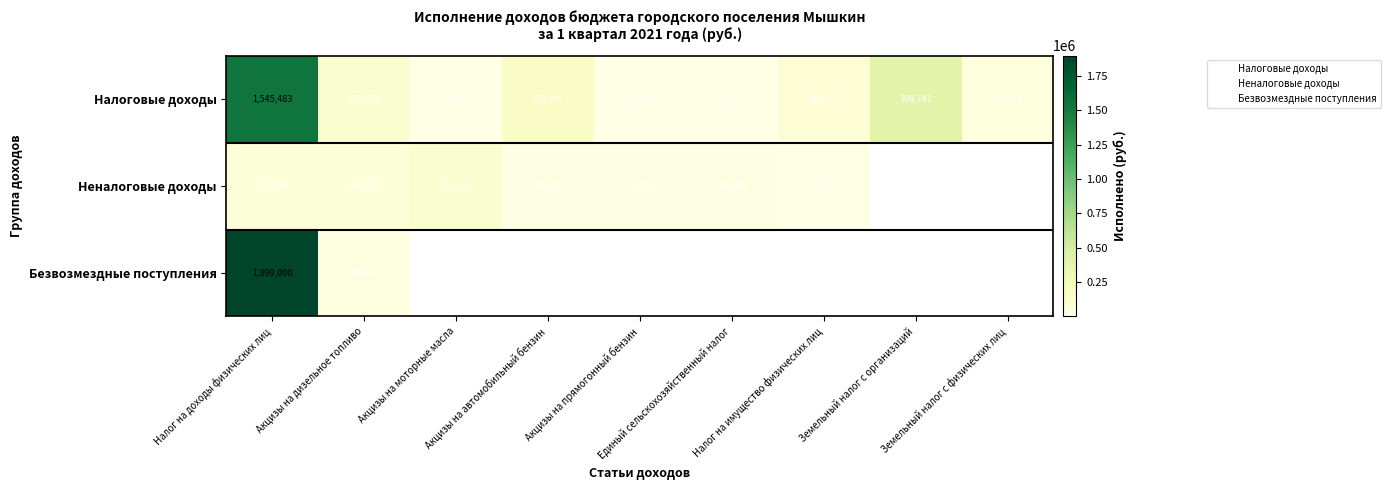

At how many categories does at least one series exceed 1596103?

1